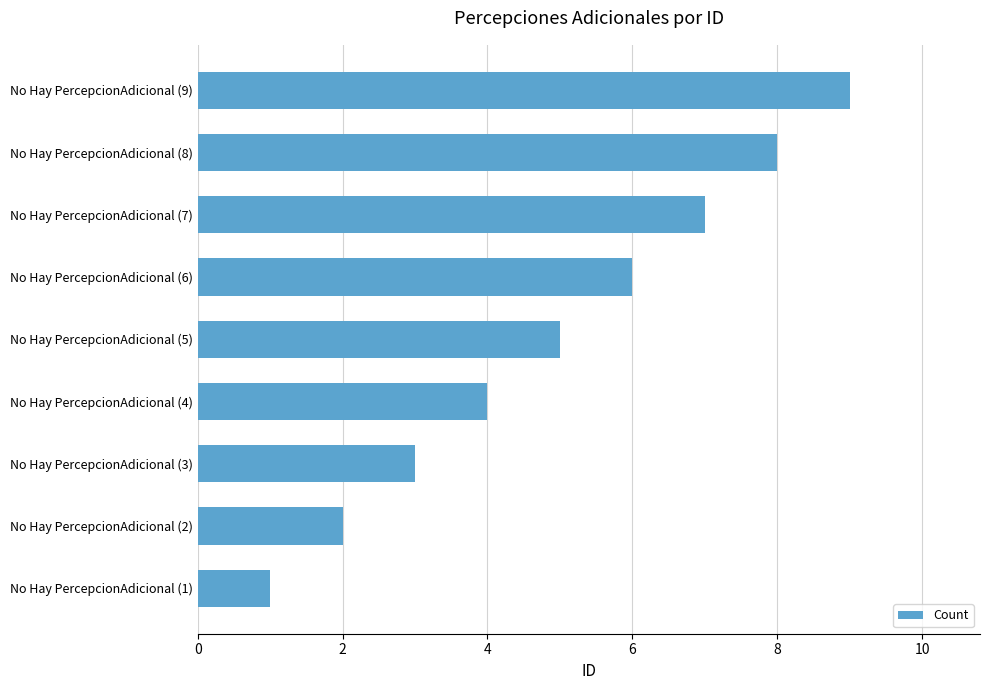

What is the sum of all values?

45